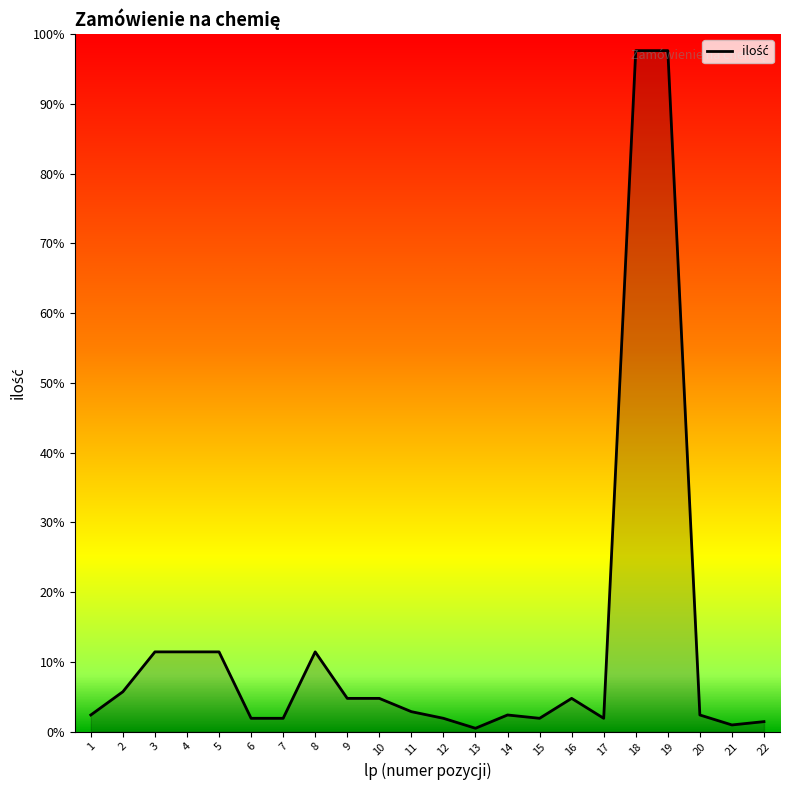

What is the ratio of the value at 19 to the value at 22?

68.3